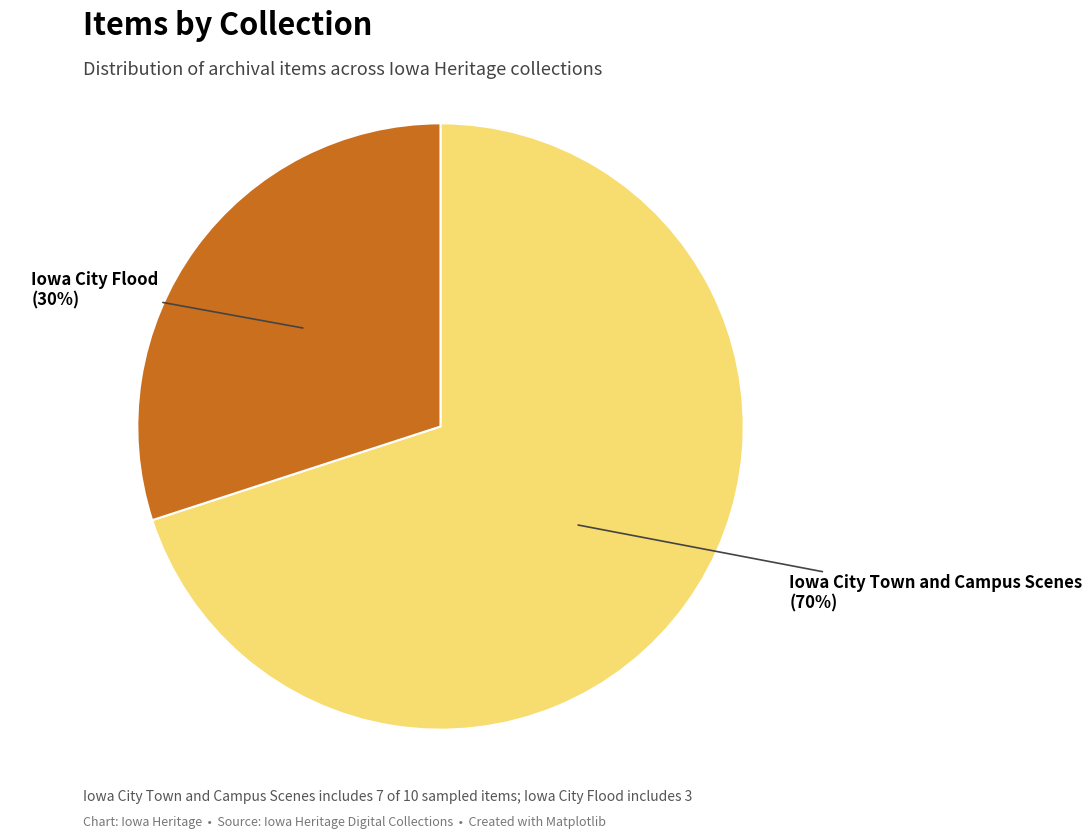

Is there a majority slice in this chart?

Yes